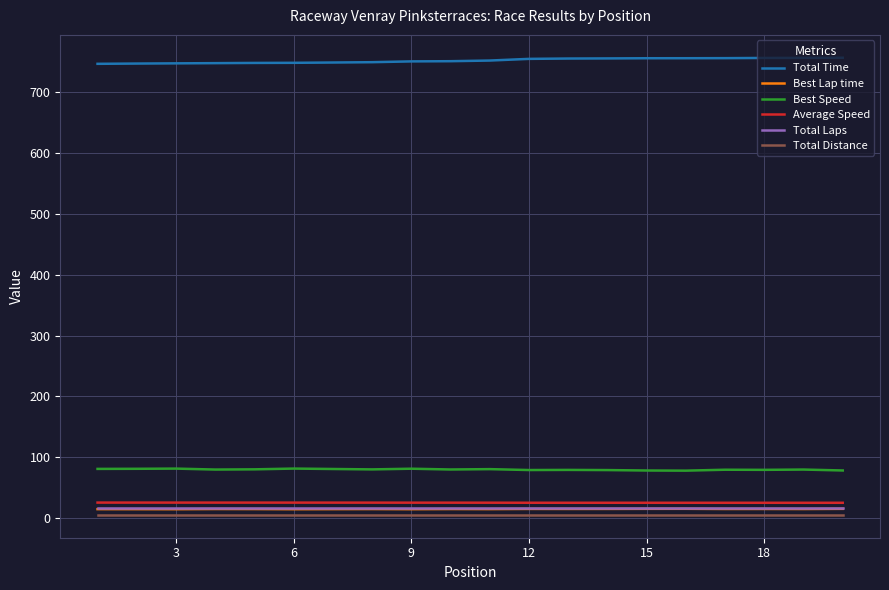

What is the sum of all Total Time values?

15036.8